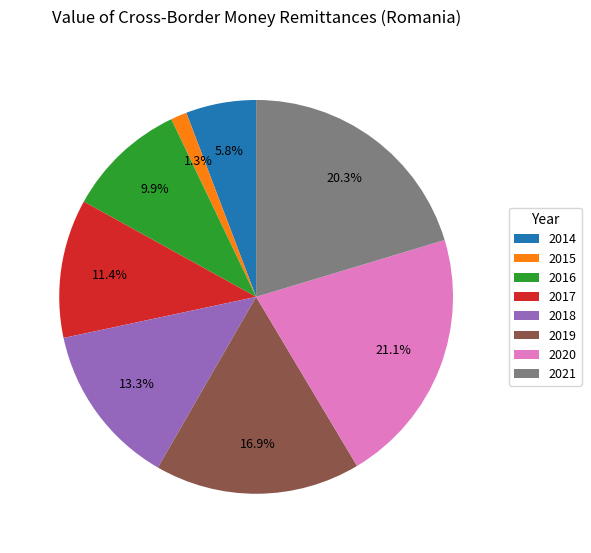

Which category has the biggest portion of the pie?

2020